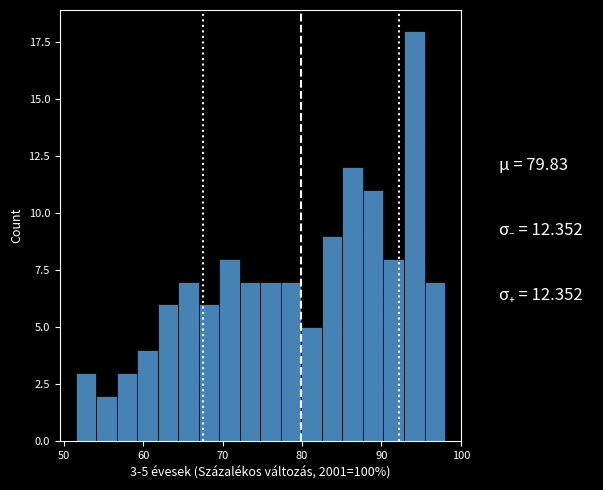

Around what value on the x-axis is the tallest bar? Give the approximate position of its centre, as read against the axis.

94